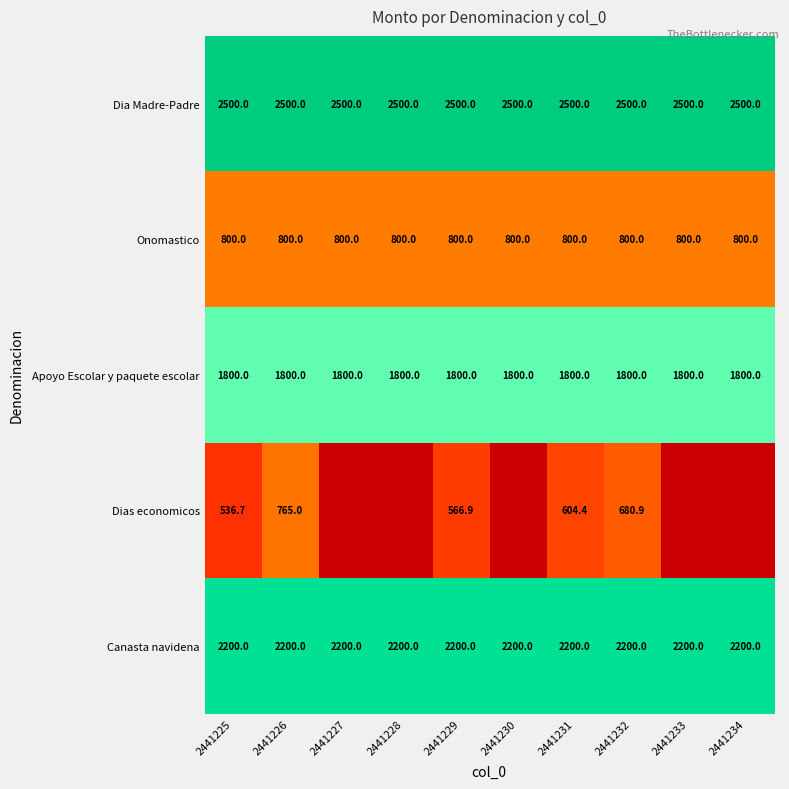

At 2441232, list the series in order from largest to smallest.

Dia Madre-Padre, Canasta navidena, Apoyo Escolar y paquete escolar, Onomastico, Dias economicos